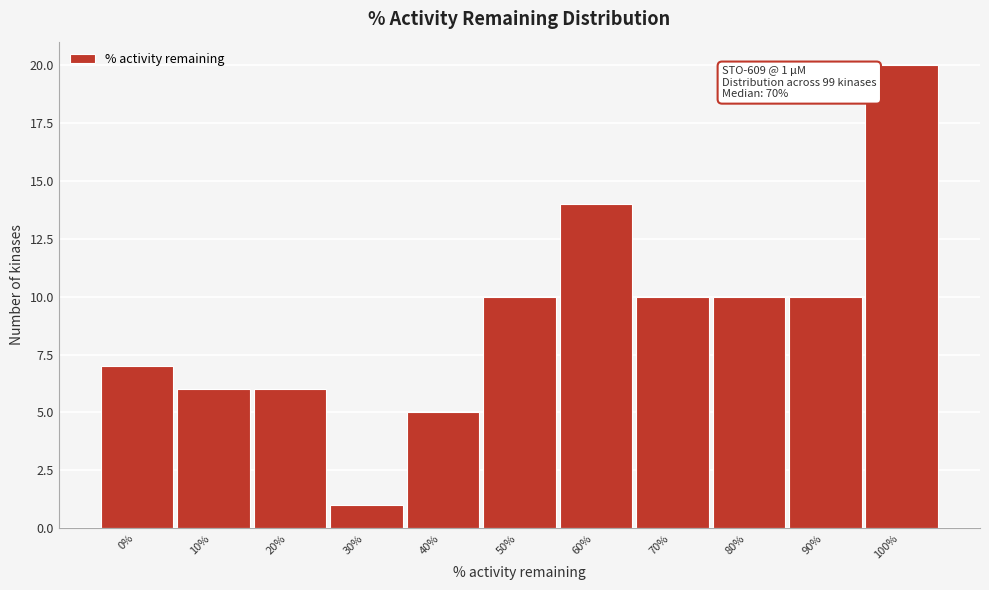

Reading left to right, extract all data points from this chart.

0%=7	10%=6	20%=6	30%=1	40%=5	50%=10	60%=14	70%=10	80%=10	90%=10	100%=20